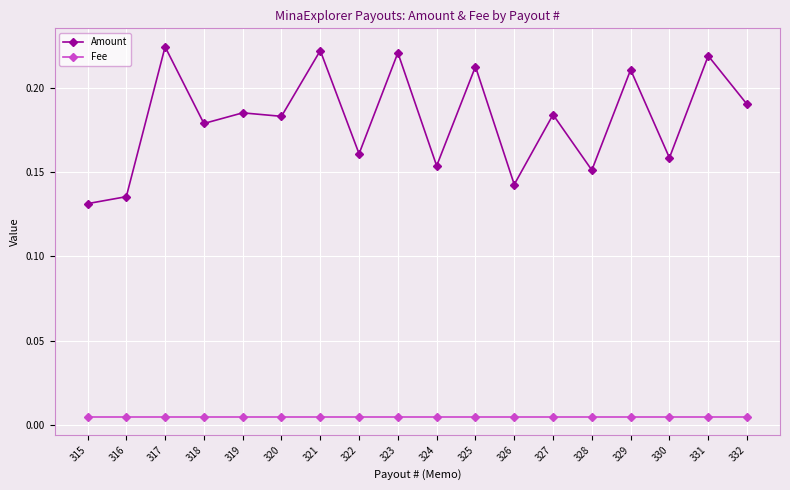

Between 317 and 324, which series saw the biggest shift?

Amount